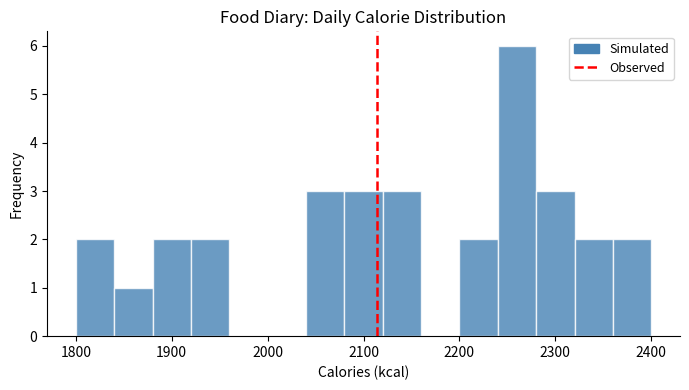

What is the height of the bar covering 2040 to 2080 on the x-axis? The values are not printed on the chart, so give them approximately, as read against the axis.

3